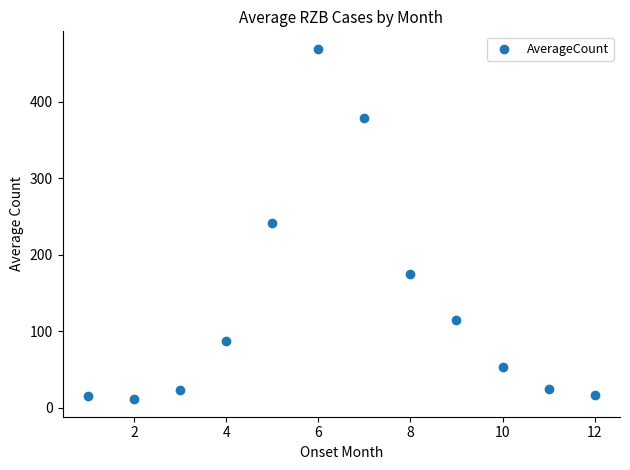

What is the average Y value?

134.0